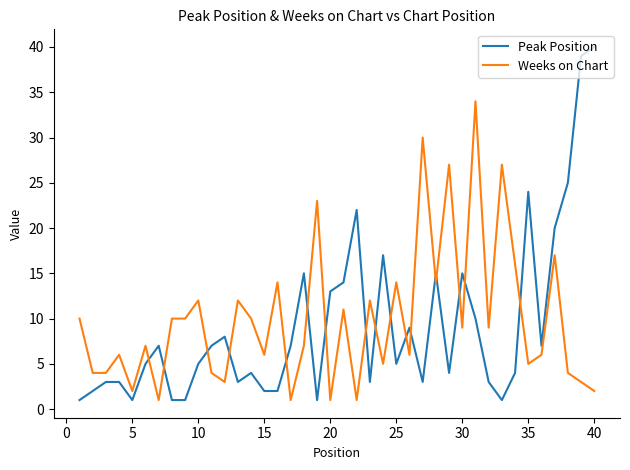

What is the difference between the maximum and minimum values in the Weeks on Chart series?

33